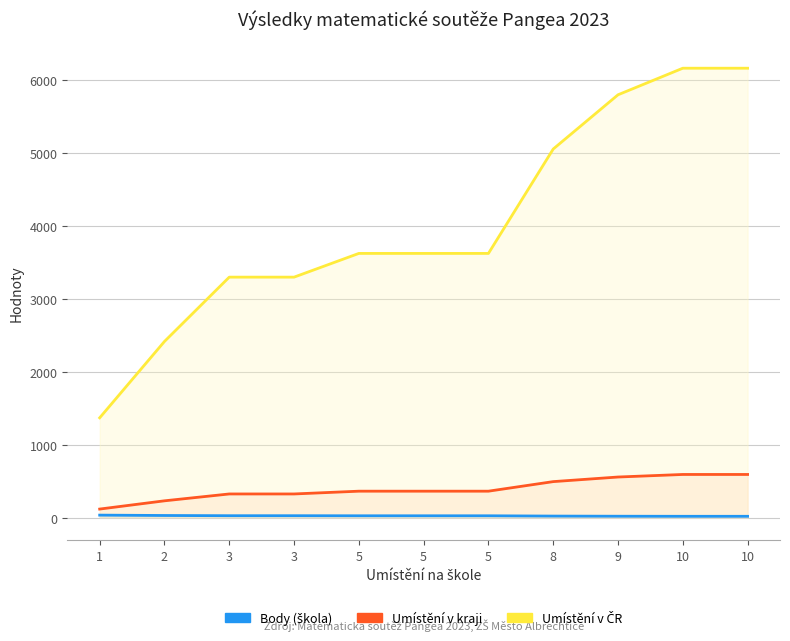

The Umístění v ČR series shows 5859 at 5. True or false?

False